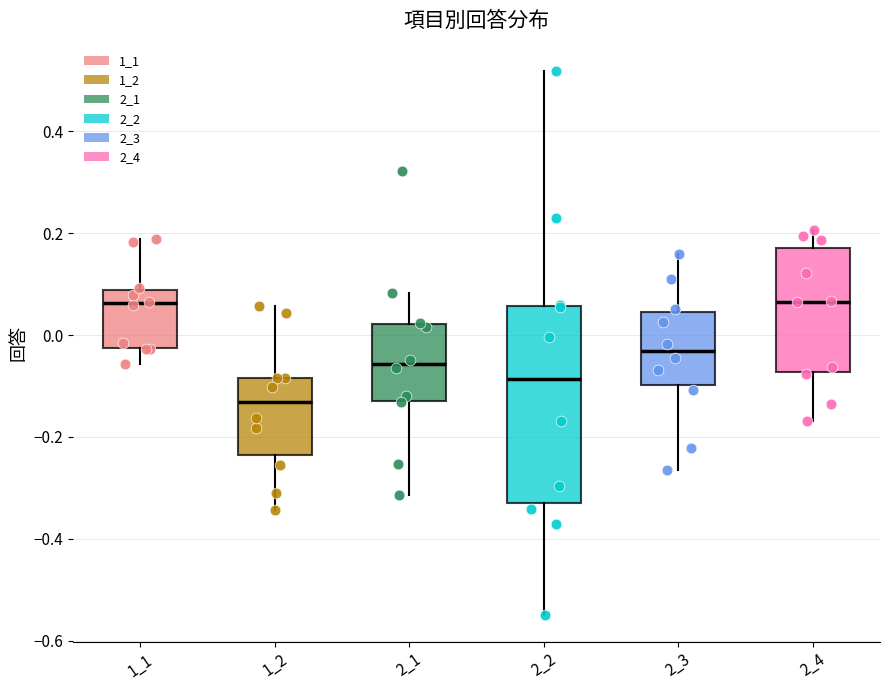

Which box is the tallest, from its lower edge to its upper edge?

2_2